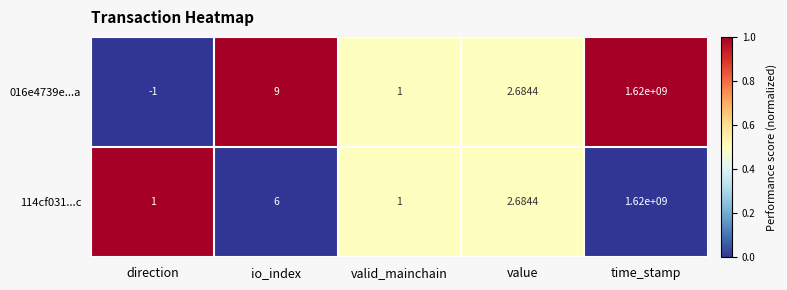

Is the value of 016e4739e...a at value greater than the value of 114cf031...c at direction?

Yes